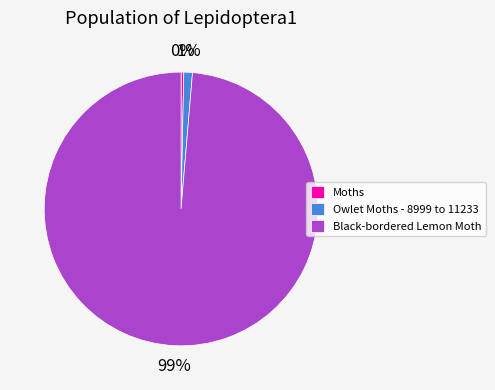

What is the majority slice?

Black-bordered Lemon Moth